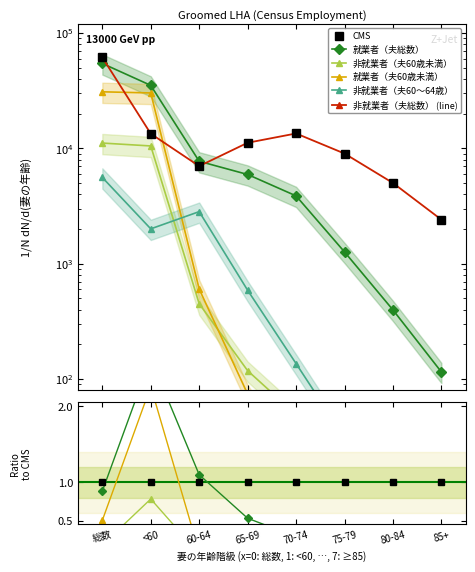

Is it true that CMS equals 11183.0 at 65-69?

True